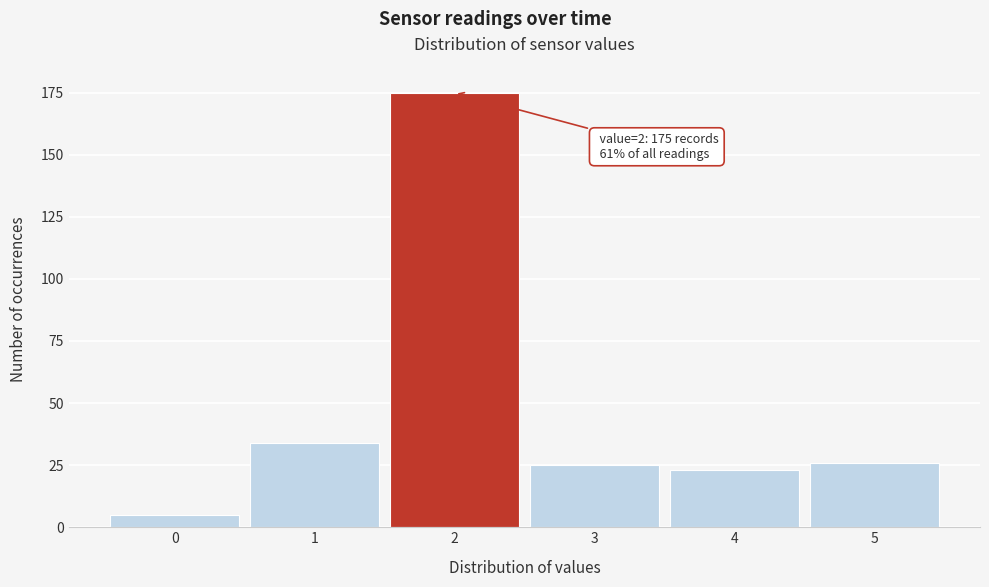

Reading left to right, extract all data points from this chart.

0=5	1=34	2=175	3=25	4=23	5=26